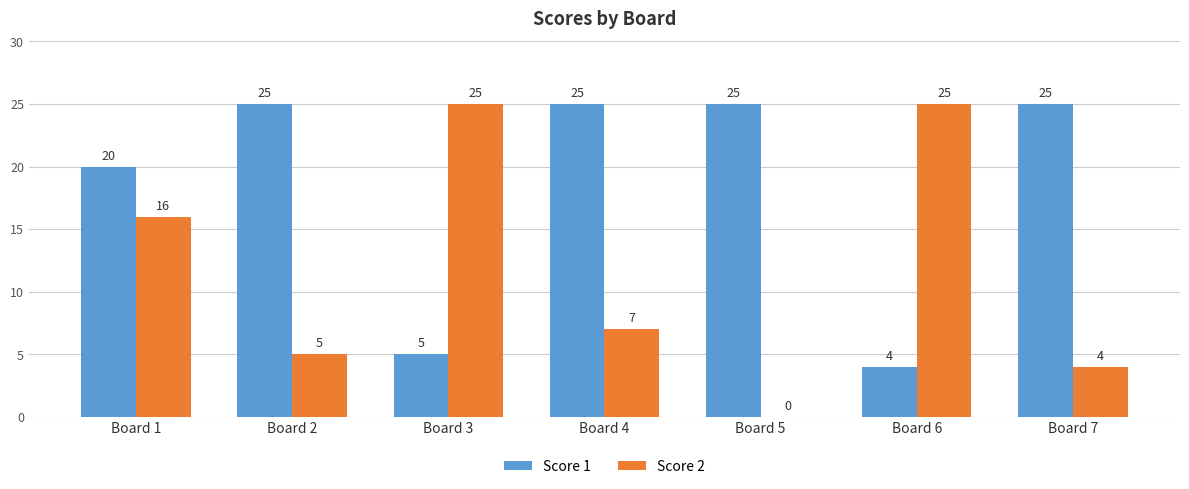

What is the total value across all series at Board 3?

30